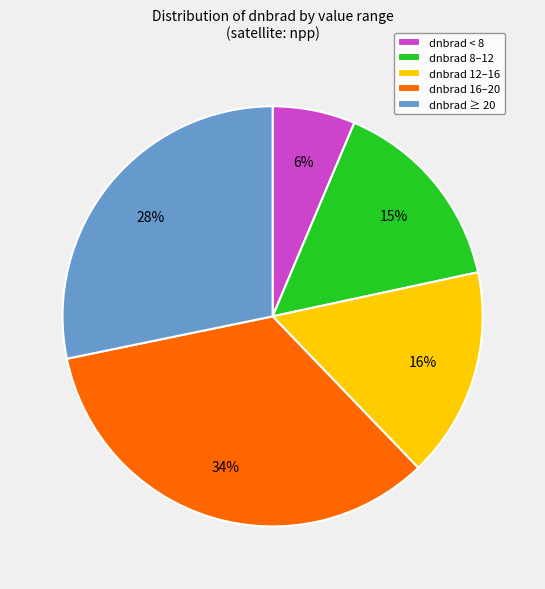

Between dnbrad 16–20 and dnbrad ≥ 20, which is larger?

dnbrad 16–20